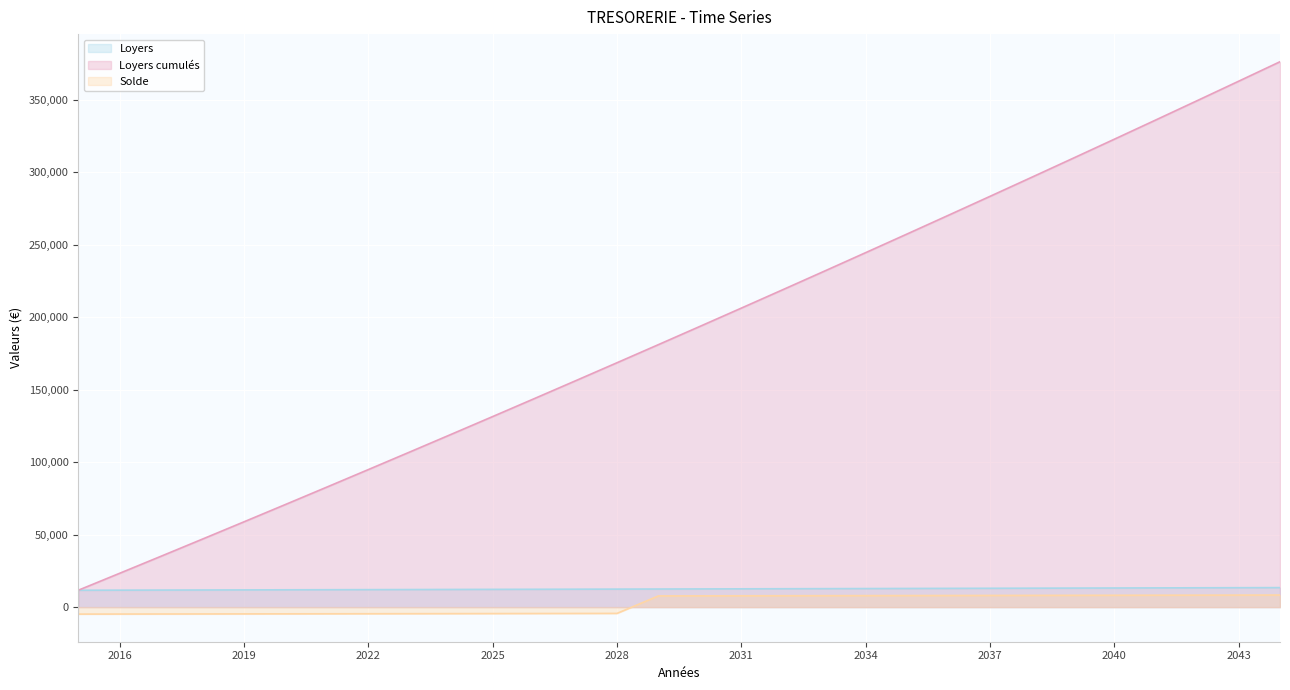

What is the greatest value displayed?

376269.1